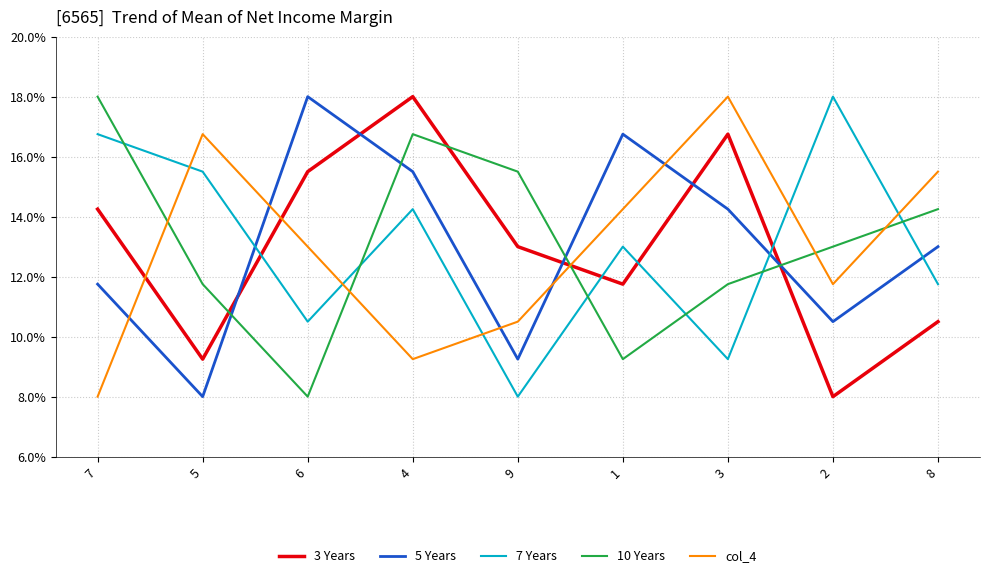

What is the smallest value displayed?

8.0